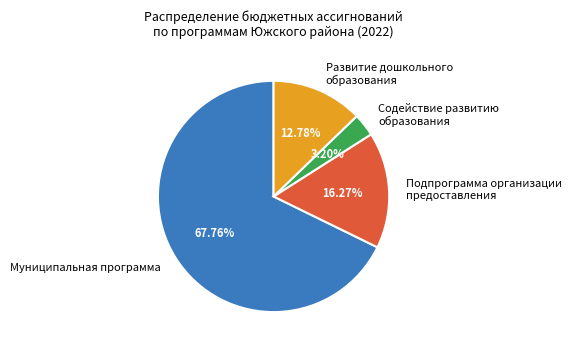

Approximately how many times larger is the value at Муниципальная программа compared to Развитие дошкольного образования?

5.3